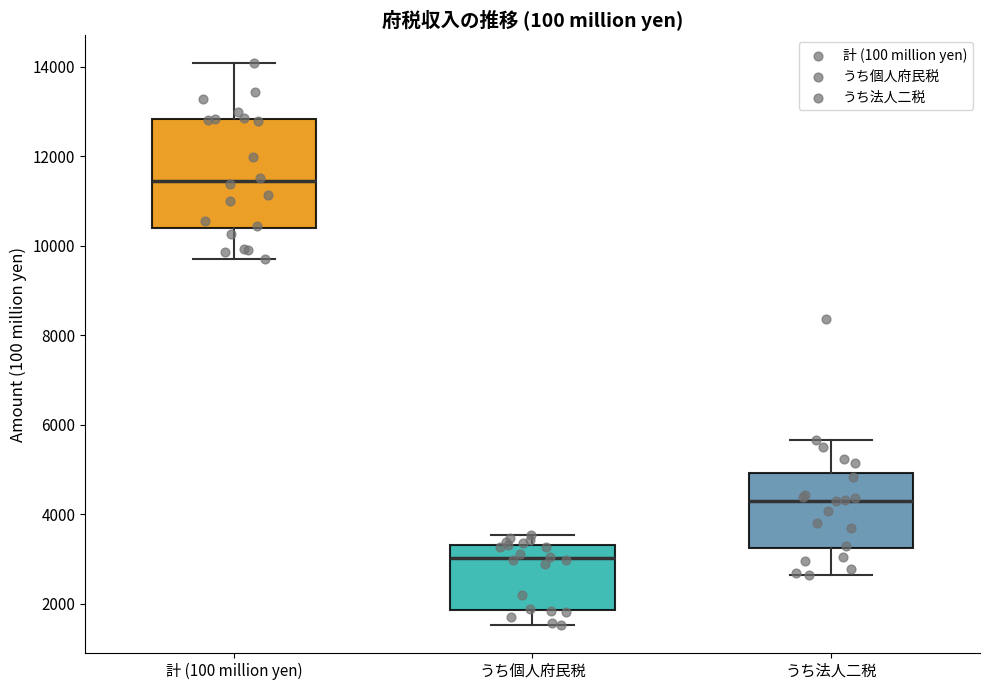

Which box is the tallest, from its lower edge to its upper edge?

計 (100 million yen)